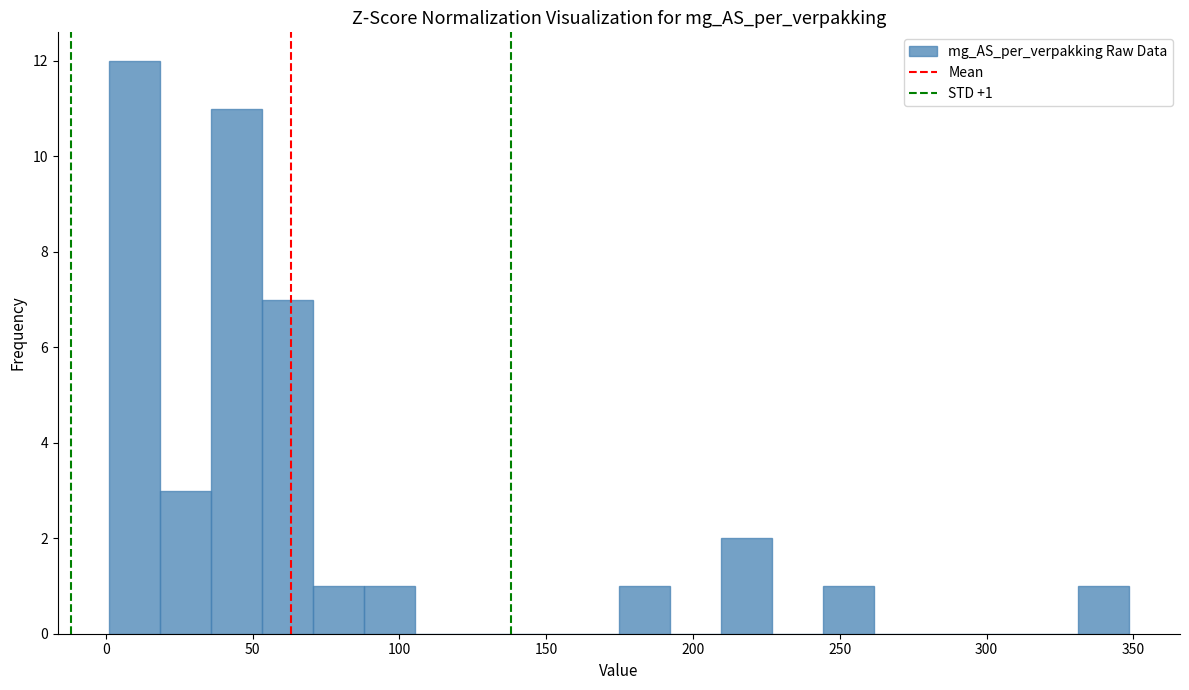

Around what value on the x-axis is the tallest bar? Give the approximate position of its centre, as read against the axis.

10